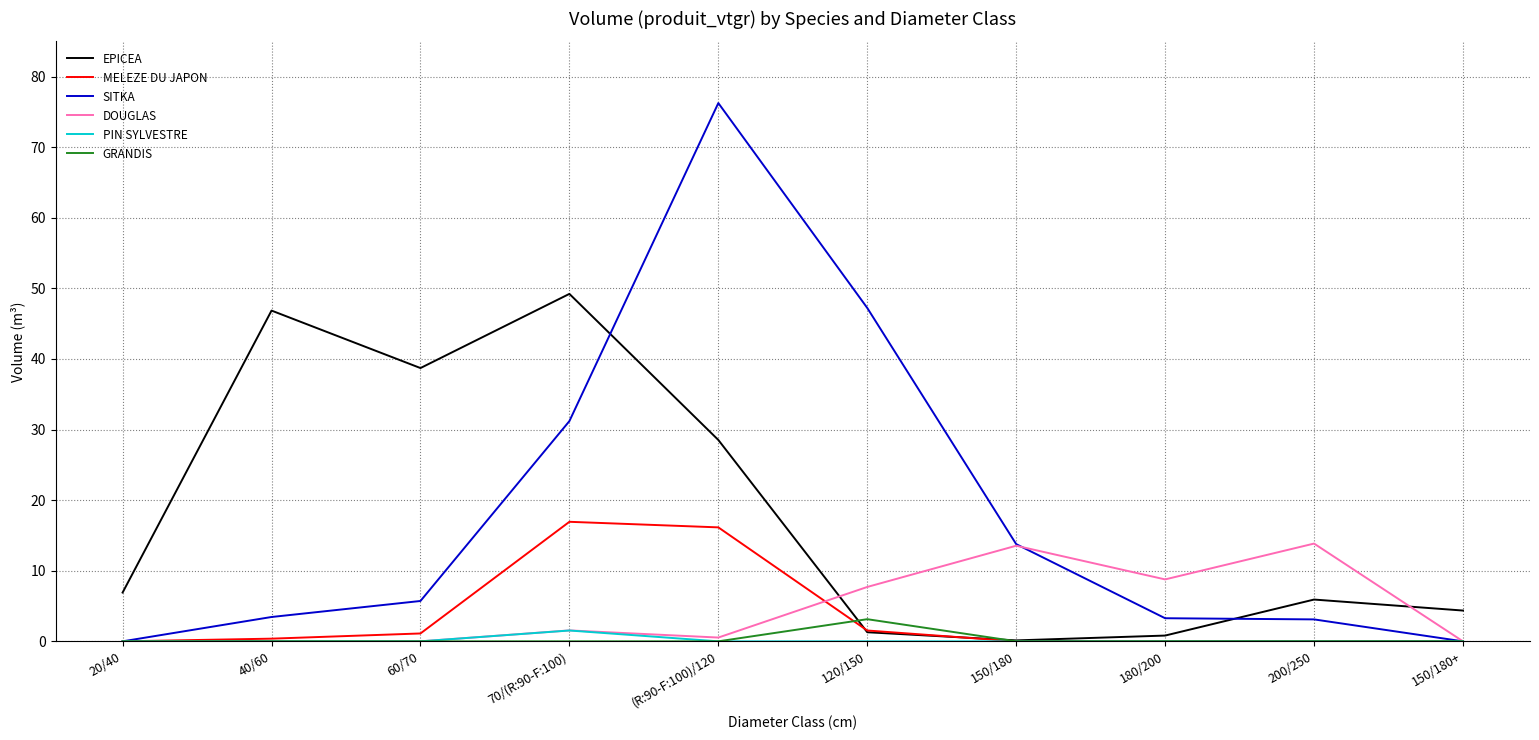

What is the maximum value shown in the chart?

76.3